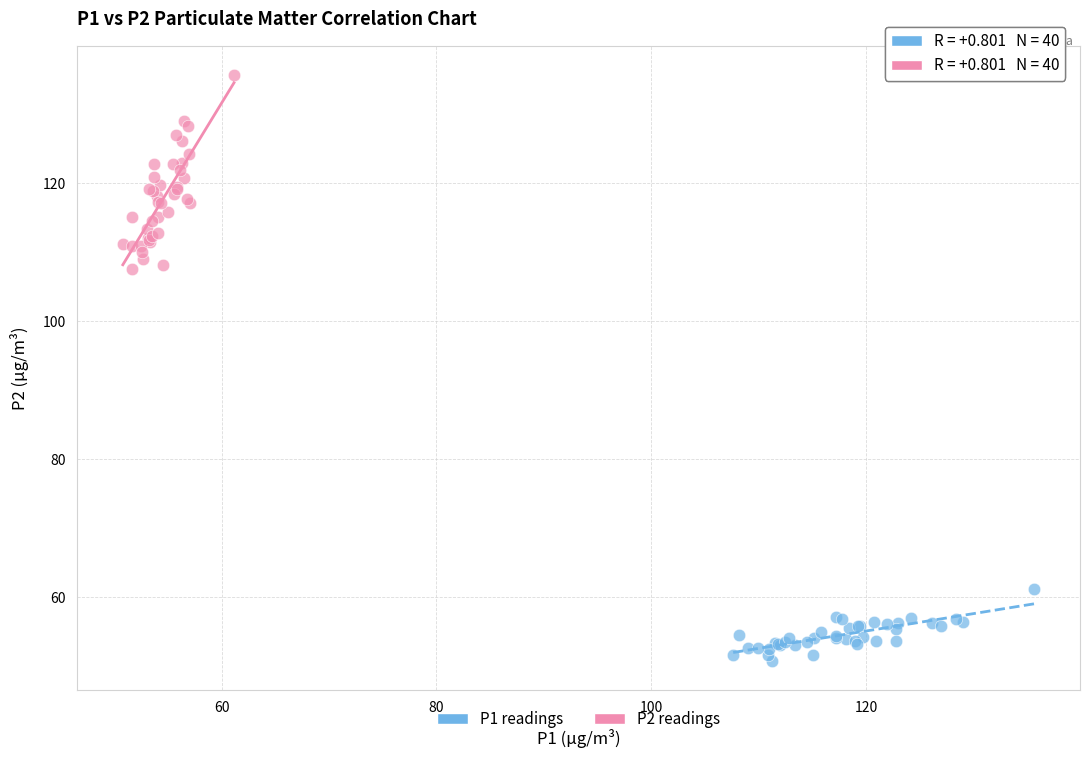

Which series has the widest spread of Y values?

P2 readings